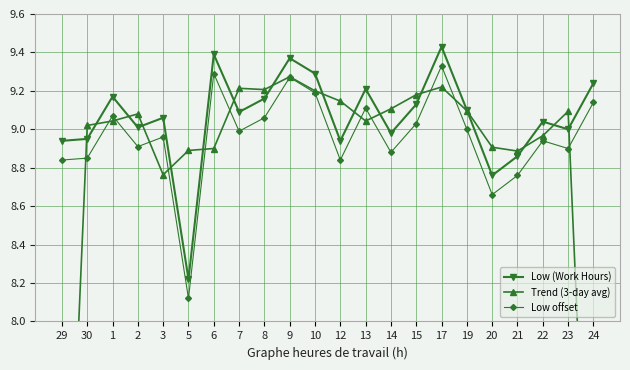

At which label does Low (Work Hours) first exceed 9?

1